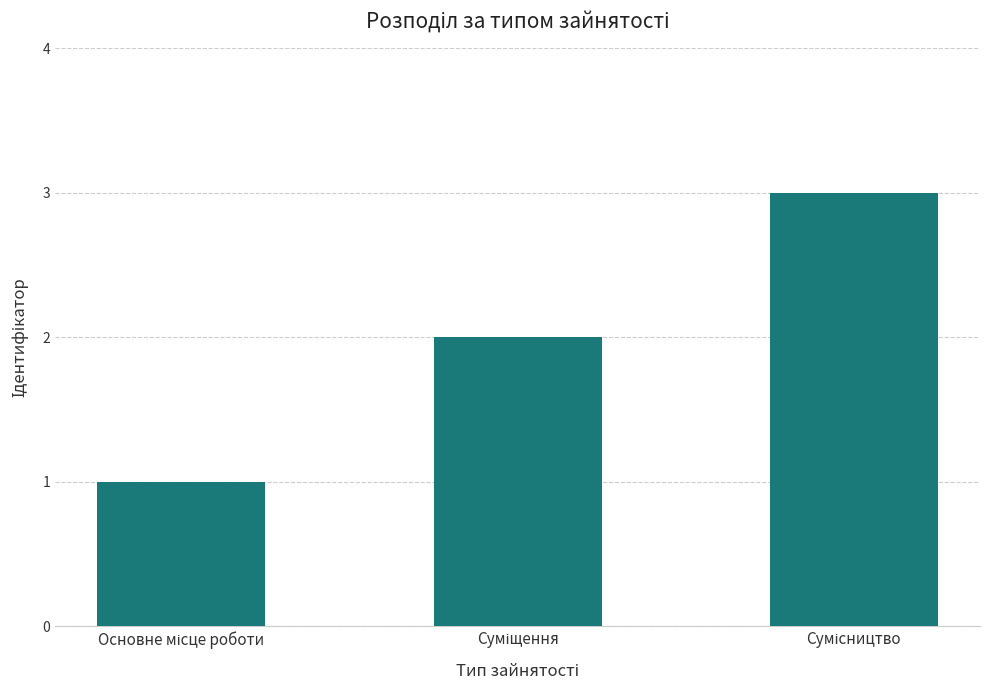

What is the maximum value shown in the chart?

3